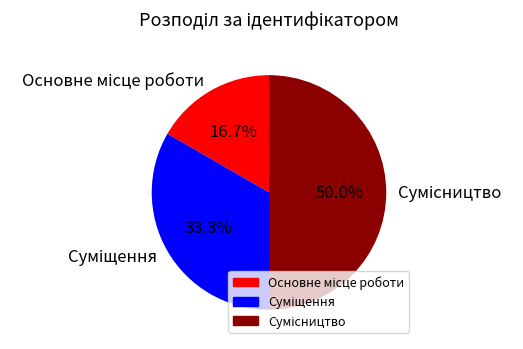

To the nearest percent, what is the average slice percentage?

33%